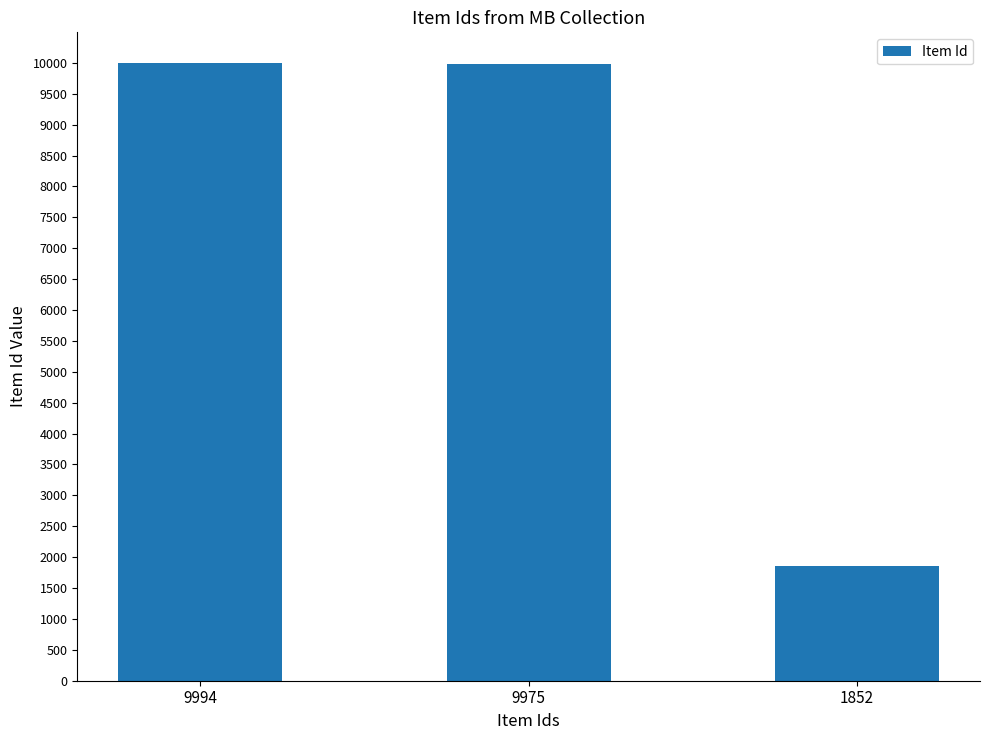

How many bars are there in total?

3